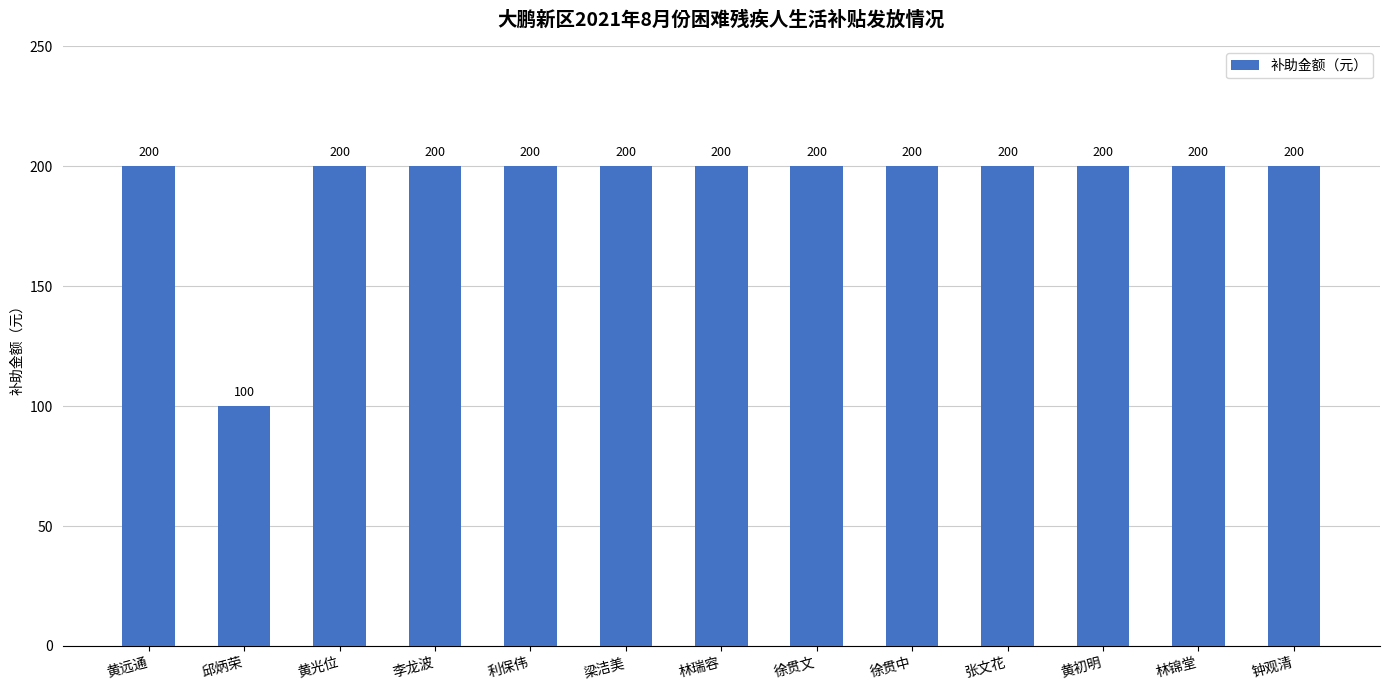

The chart shows a value of 286 at 黄远通. True or false?

False